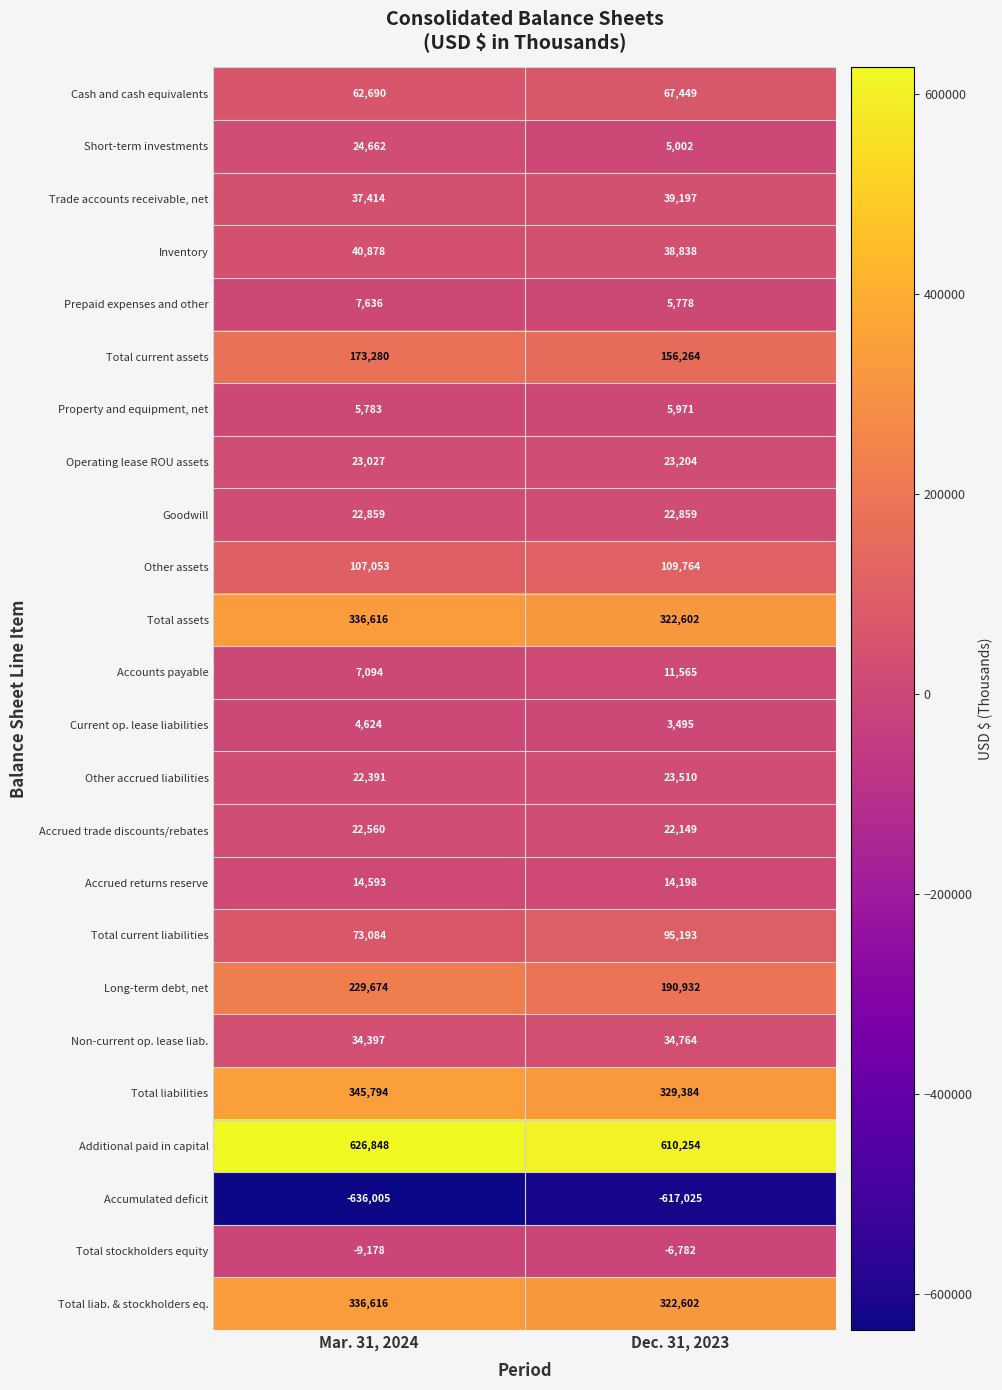

Which series has the widest spread of values?

Long-term debt, net